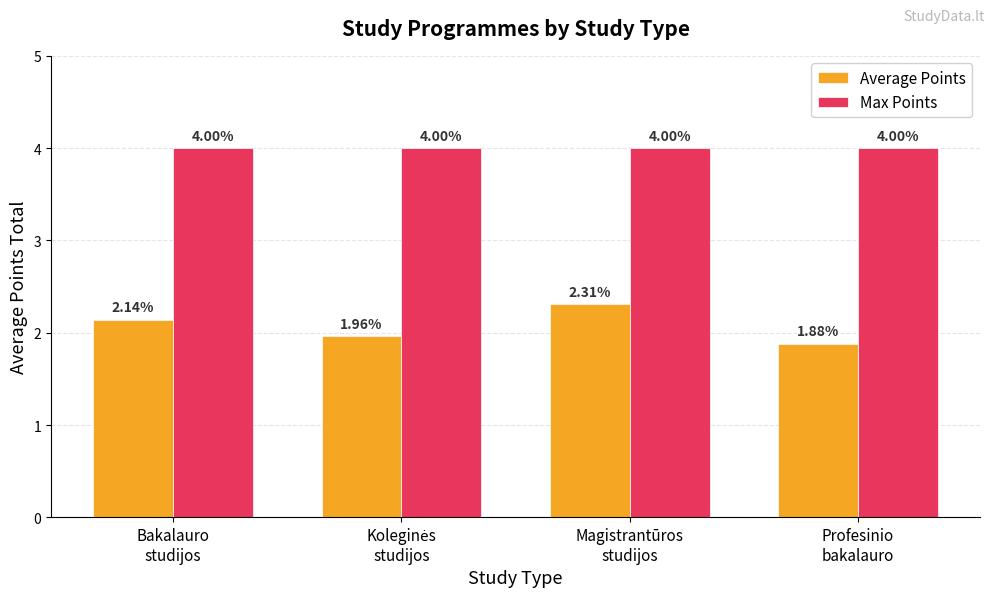

At which label does Average Points reach its minimum?

Profesinio
bakalauro